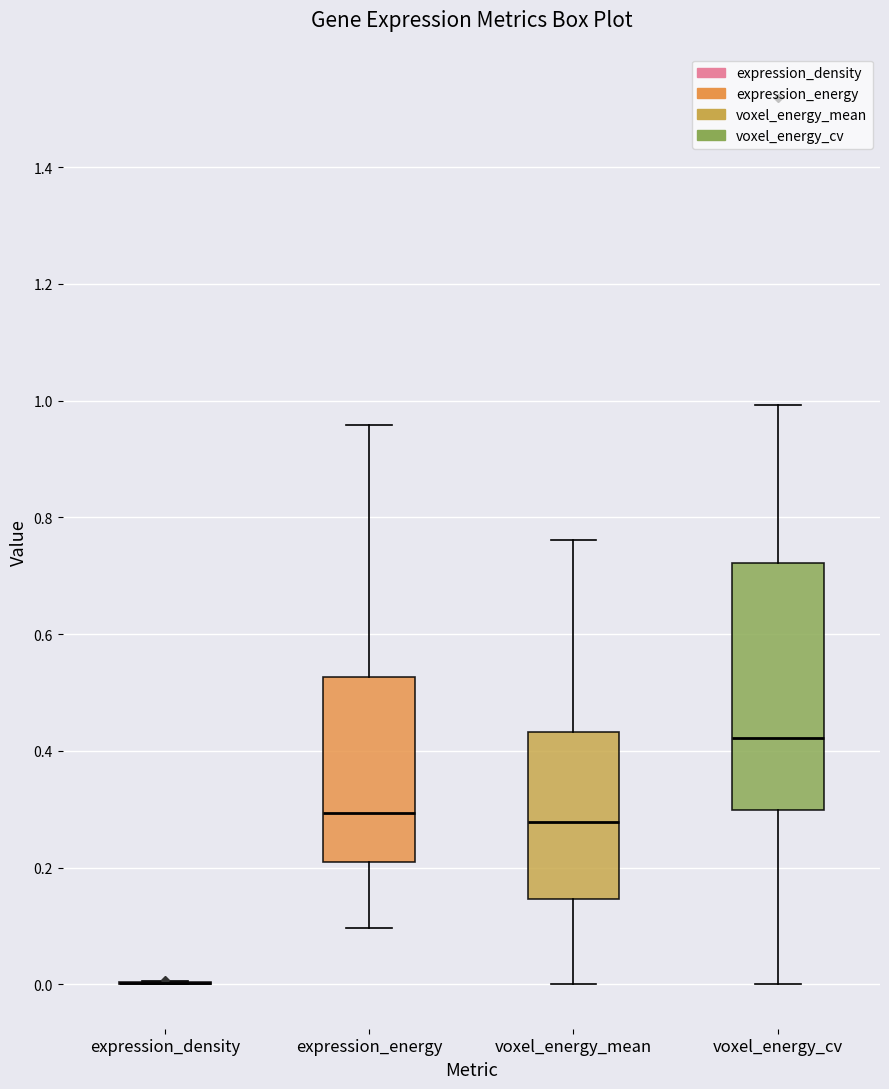

Reading left to right, read every box against the y-axis: the position of its median line, the range the box covers, and the ends of its whiskers. The values are not printed on the chart, so give them approximately, as read against the axis.

expression_density: box collapsed to a line at 0.00, whiskers 0.00 to 0.00
expression_energy: median 0.30, box 0.20 to 0.52, whiskers 0.10 to 0.96
voxel_energy_mean: median 0.28, box 0.14 to 0.44, whiskers 0.00 to 0.76
voxel_energy_cv: median 0.42, box 0.30 to 0.72, whiskers 0.00 to 1.00